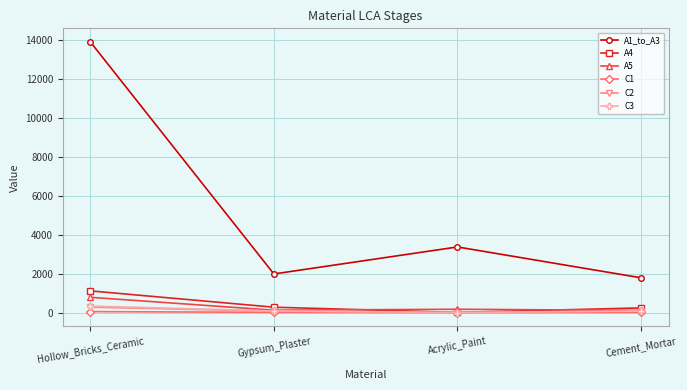

What is the average value of the A4 series?

408.1